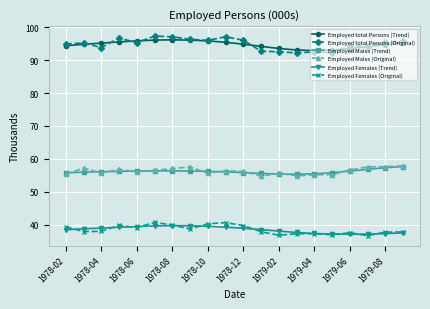

What is the maximum value shown in the chart?

97.3